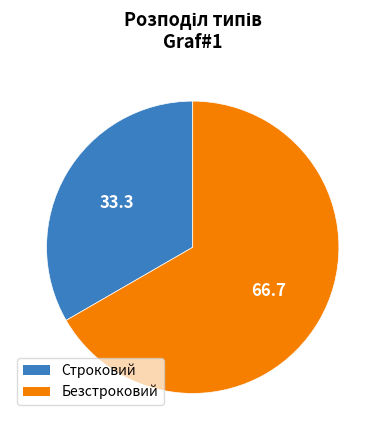

Rank the categories by value from highest to lowest.

Безстроковий, Строковий